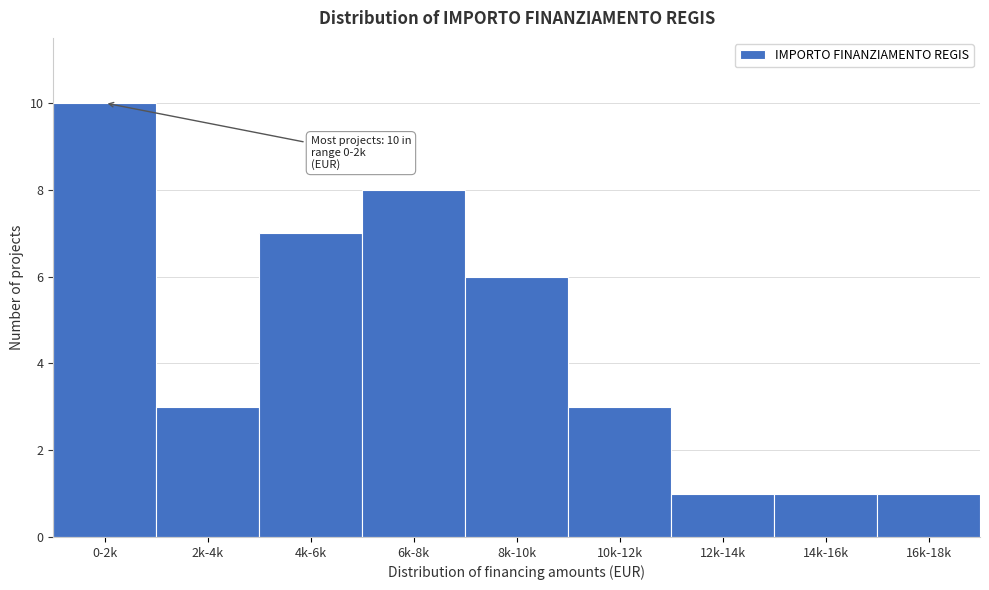

Reading left to right, transcribe all the data shown in this chart.

10	3	7	8	6	3	1	1	1